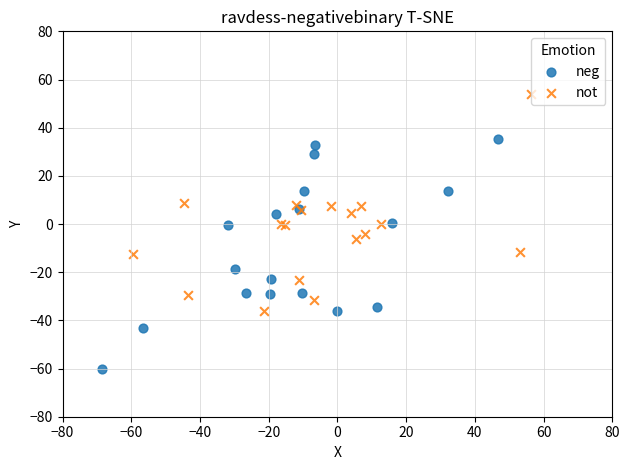

Which series reaches the maximum Y coordinate?

not